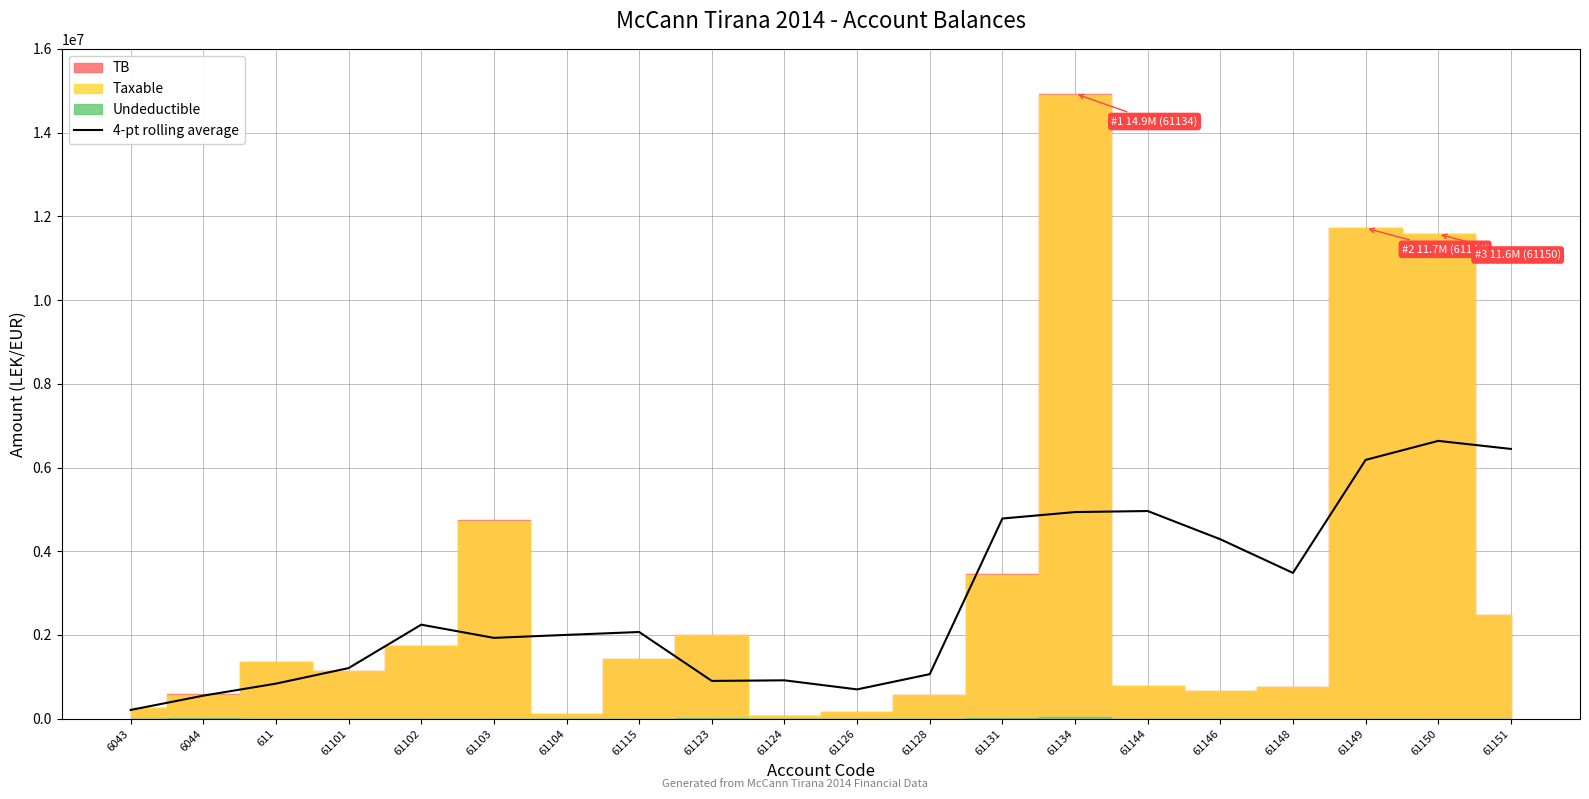

At which category does the data reach its first local valley?

61103